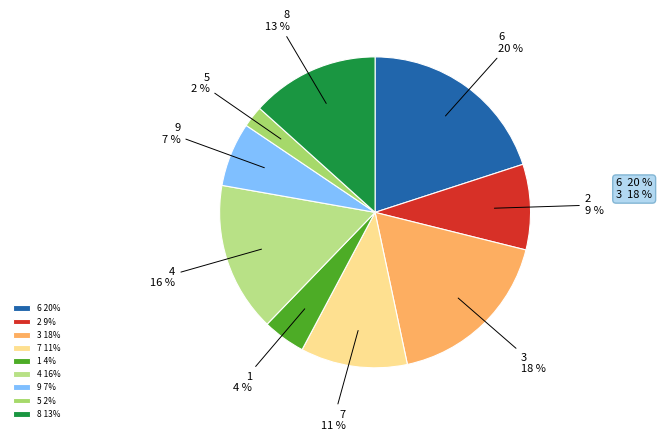

What percentage is the 8 slice, to the nearest percent?

13%